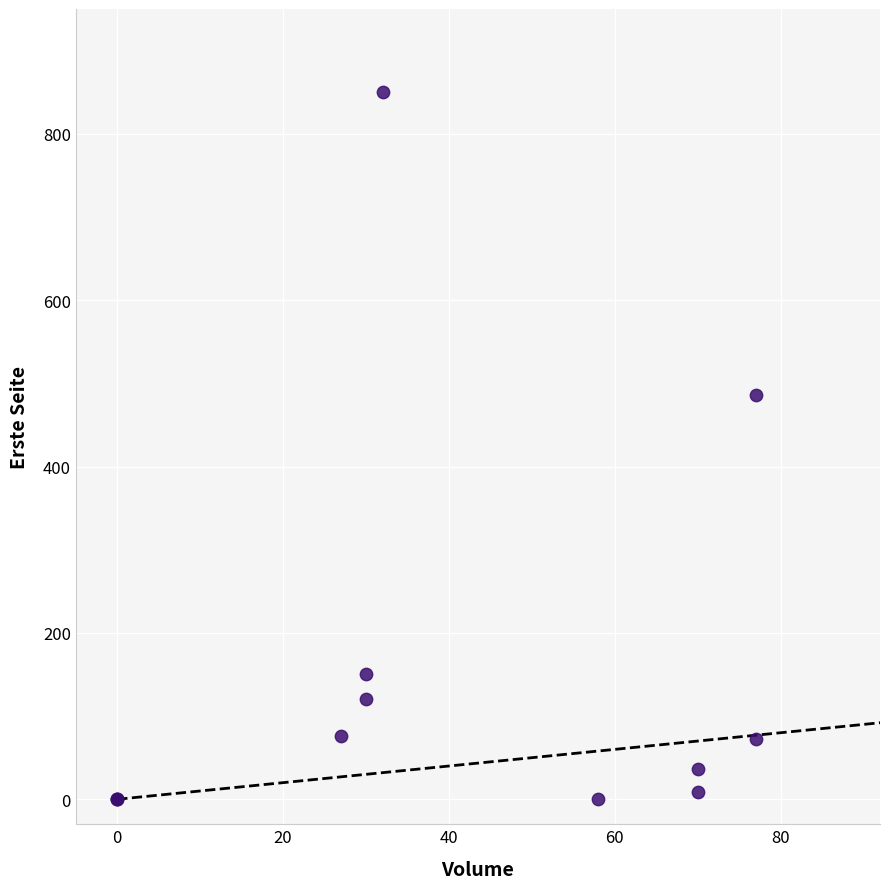

What Y value in the scatter plot is closest to 425?

486